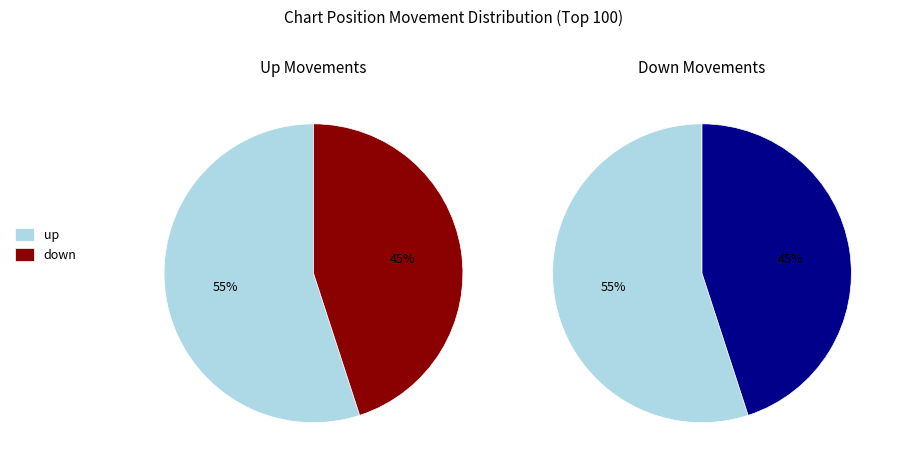

Is the sum of up and down greater than half?

Yes